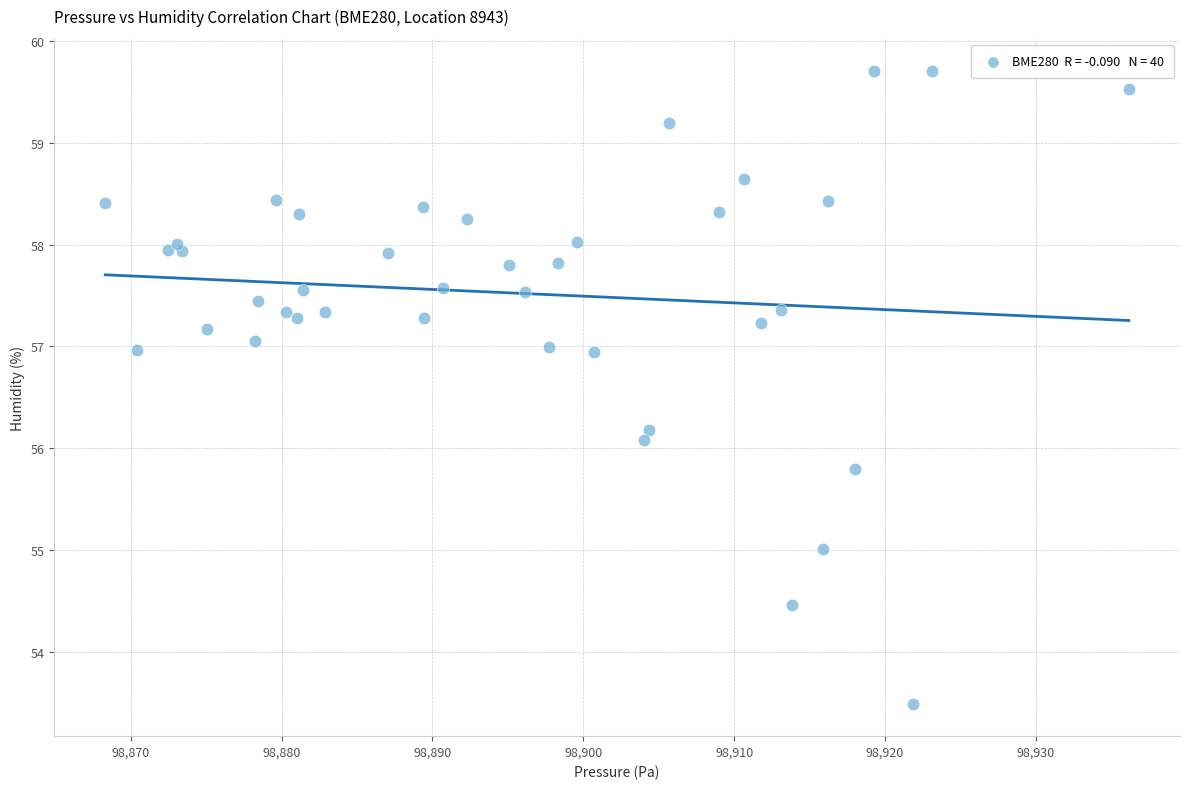

What Y value in the scatter plot is closest to 56?

56.1